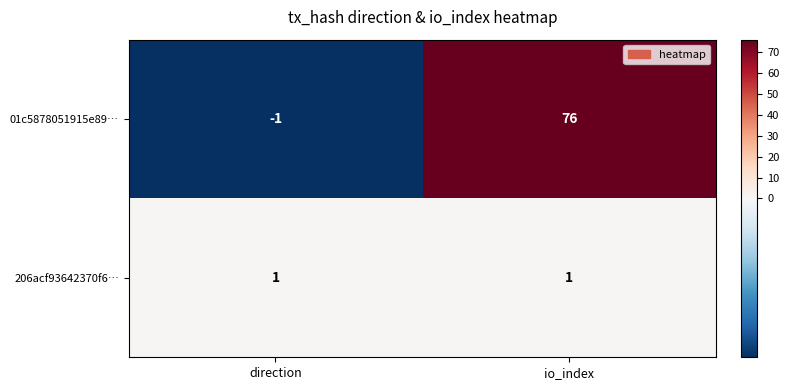

Which series has the largest total across all categories?

01c5878051915e89…